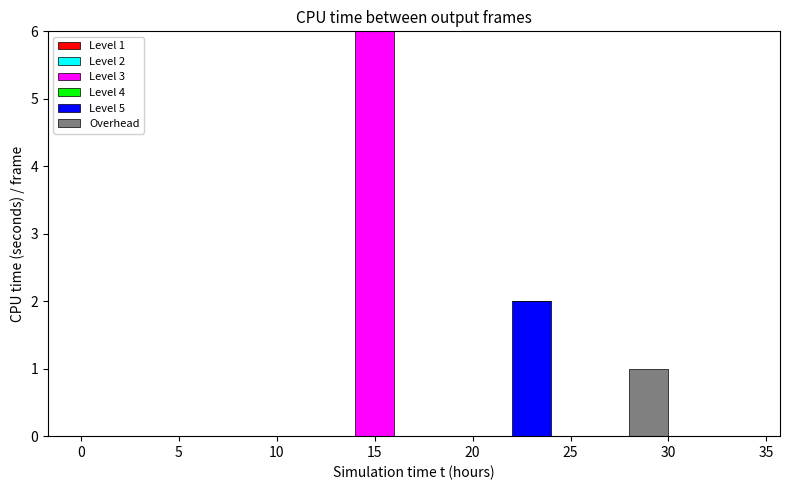

Which range on the x-axis has the tallest stacked bar (by total height)?

14 to 16